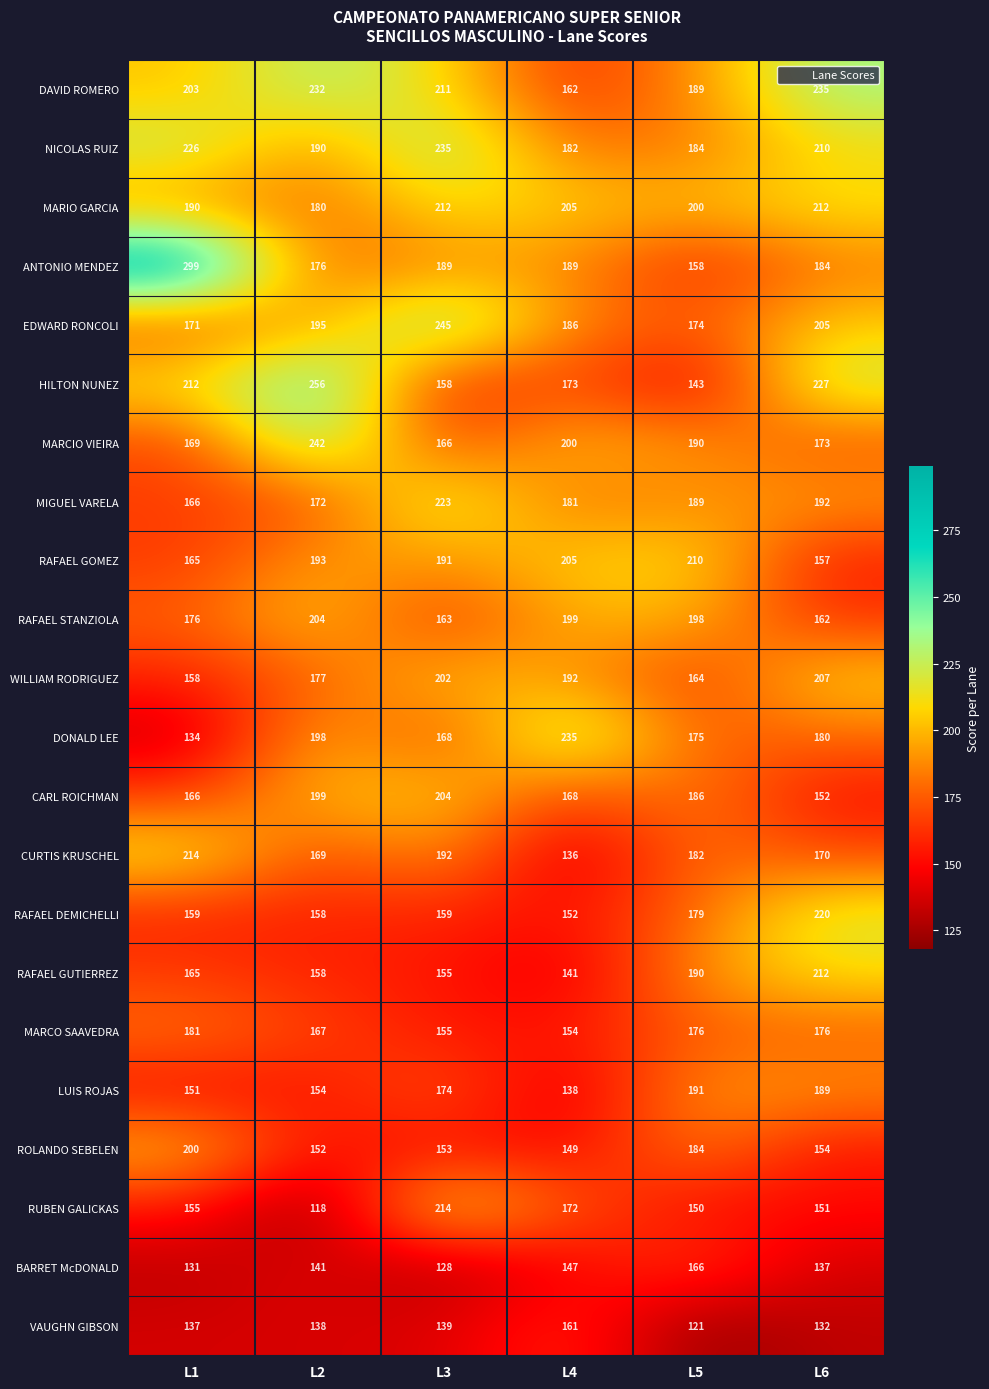

How many data points in NICOLAS RUIZ are less than 210?

3